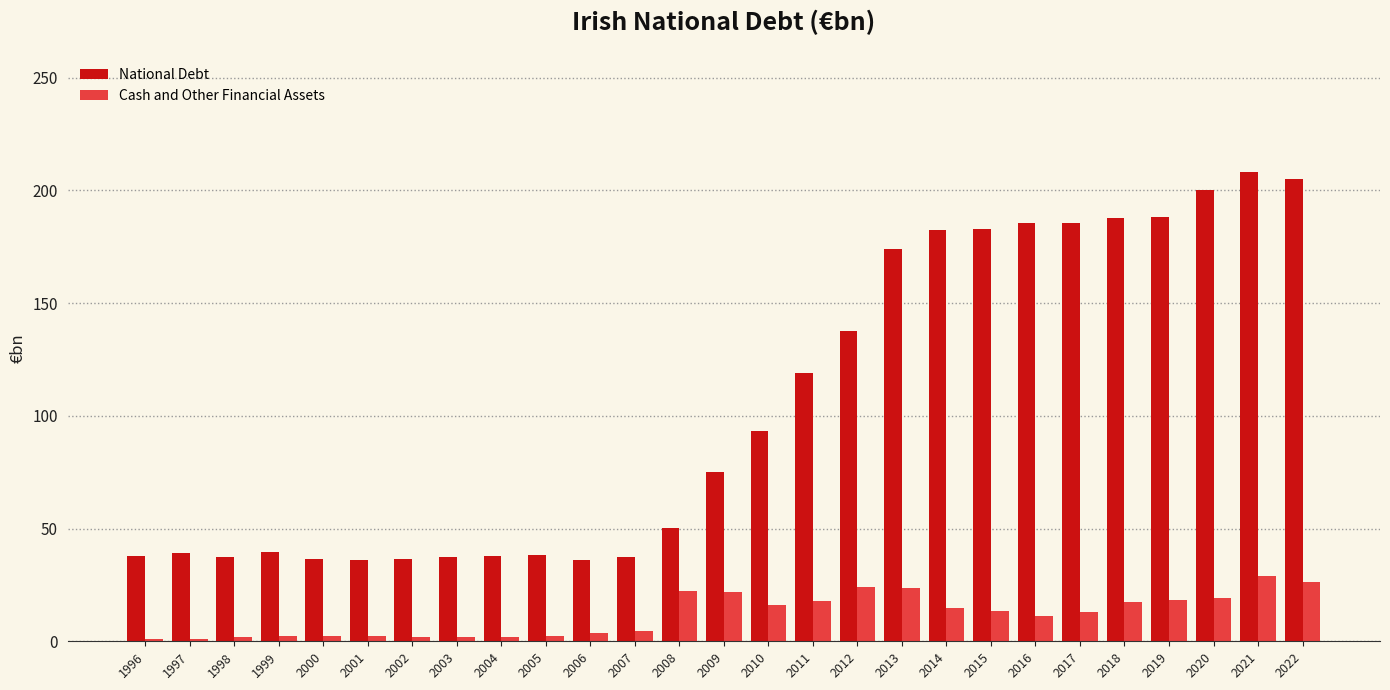

Is the value of Cash and Other Financial Assets at 2009 greater than the value of National Debt at 2006?

No